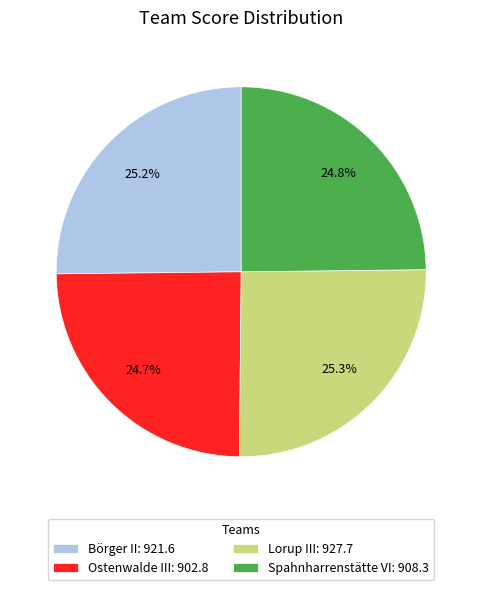

Count the number of slices in the pie.

4